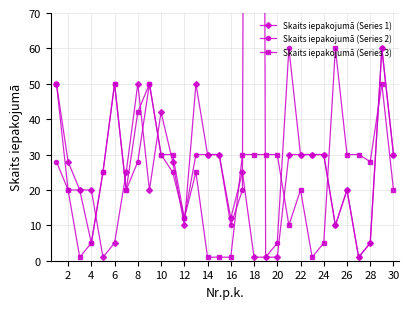

What is the sum of the Skaits iepakojumā (Series 3) values at 20 and 26?

60